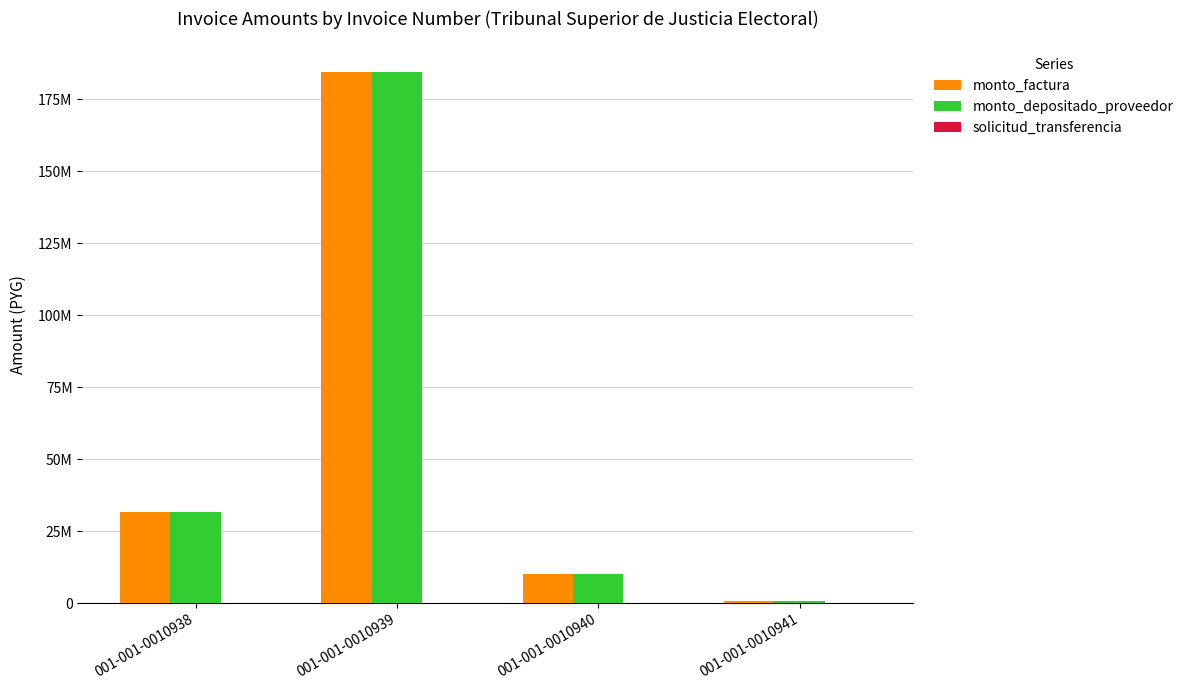

Between 001-001-0010940 and 001-001-0010941, which series saw the biggest shift?

monto_factura